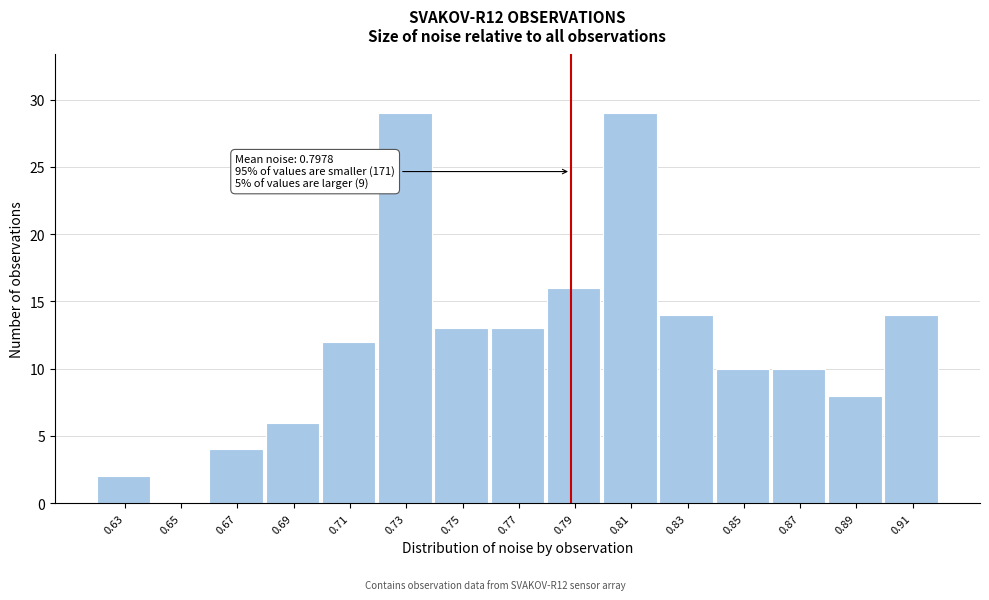

Reading left to right, transcribe all the data shown in this chart.

0.63=2	0.65=0	0.67=4	0.69=6	0.71=12	0.73=29	0.75=13	0.77=13	0.79=16	0.81=29	0.83=14	0.85=10	0.87=10	0.89=8	0.91=14